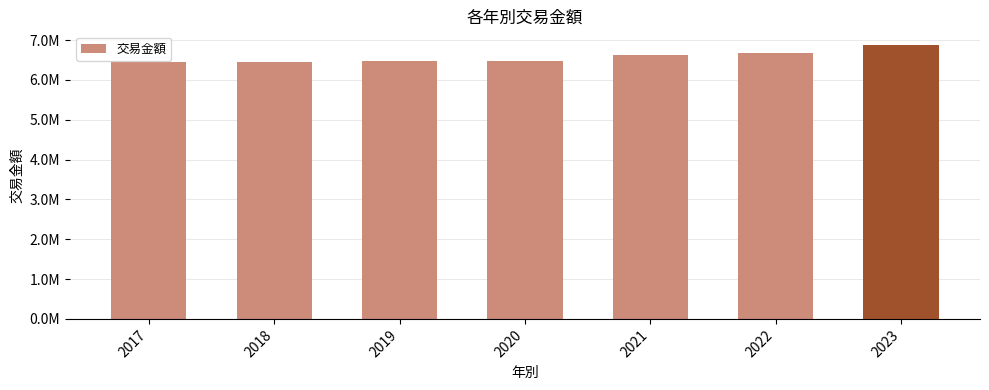

At which category does the chart reach its peak across all series?

2023